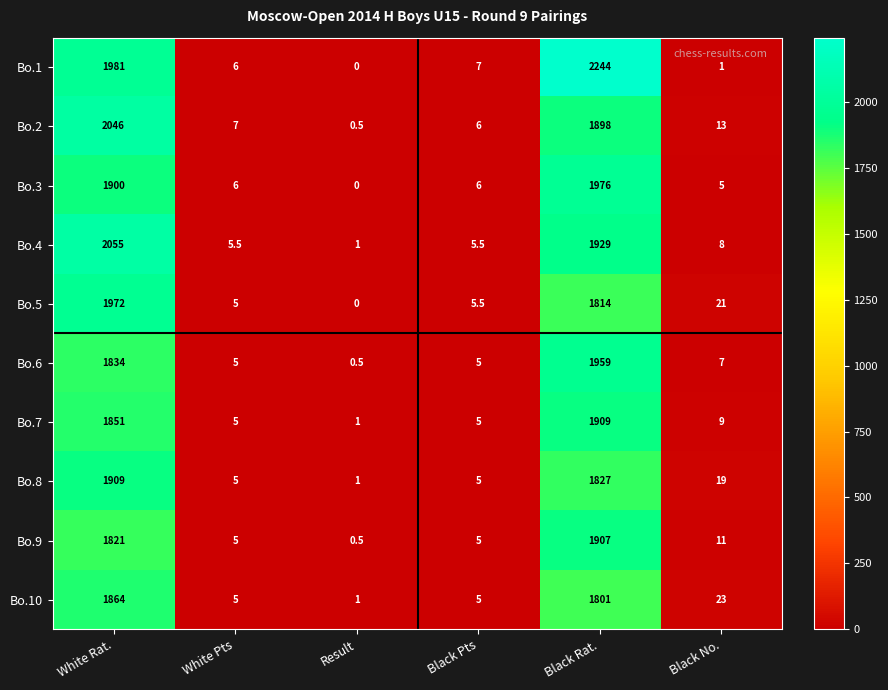

At how many categories does at least one series exceed 1312?

2